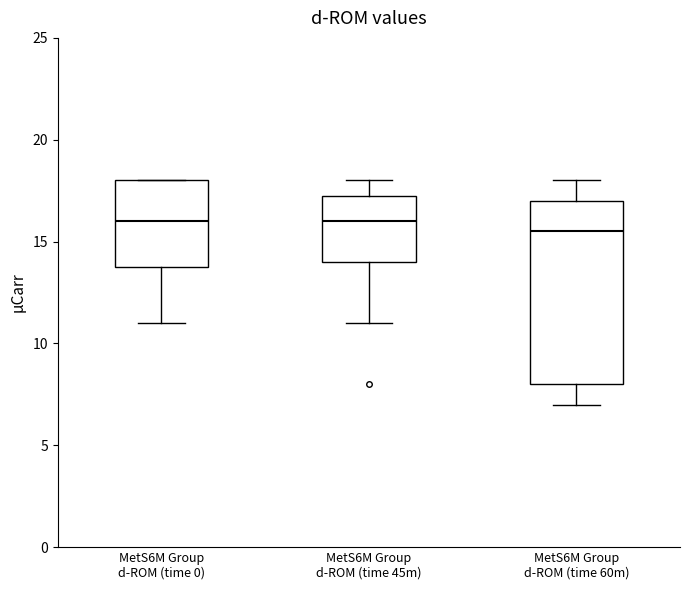

Where is the upper edge of the box for MetS6M Group d-ROM (time 0) on the y-axis? The values are not printed on the chart, so give them approximately, as read against the axis.

18.0